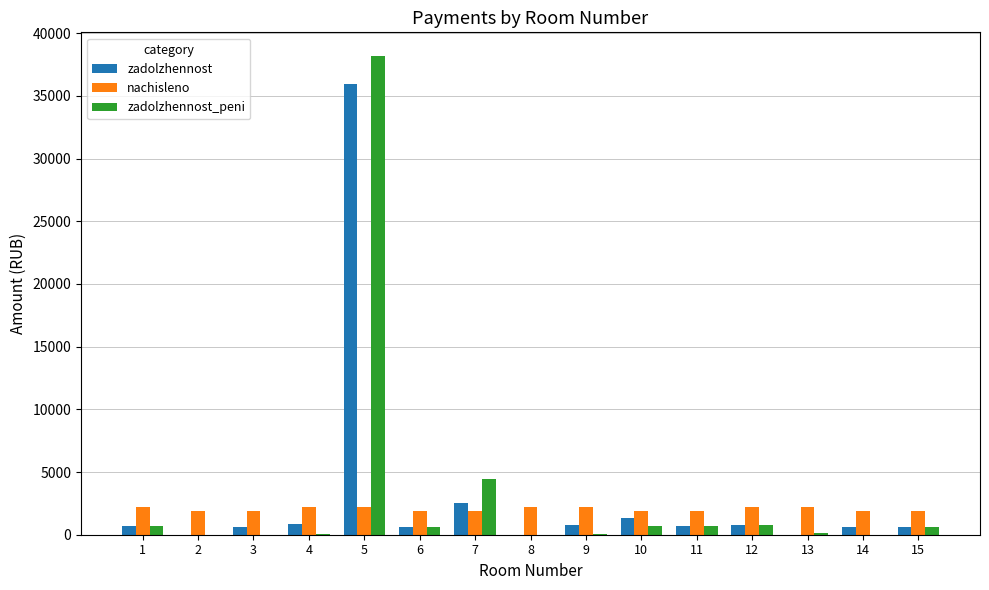

What are all the series names shown in the legend?

zadolzhennost, nachisleno, zadolzhennost_peni